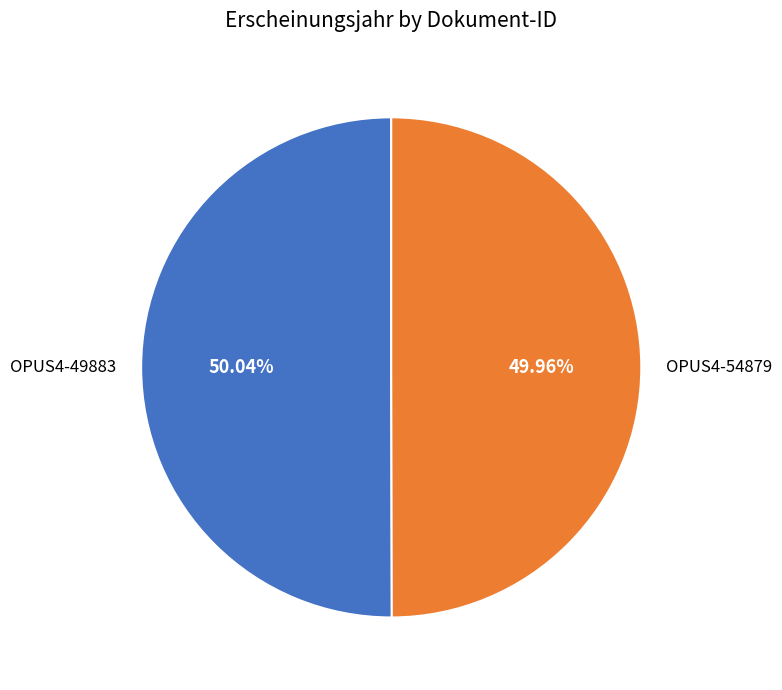

What is the total percentage of OPUS4-54879 and OPUS4-49883?

100.0%